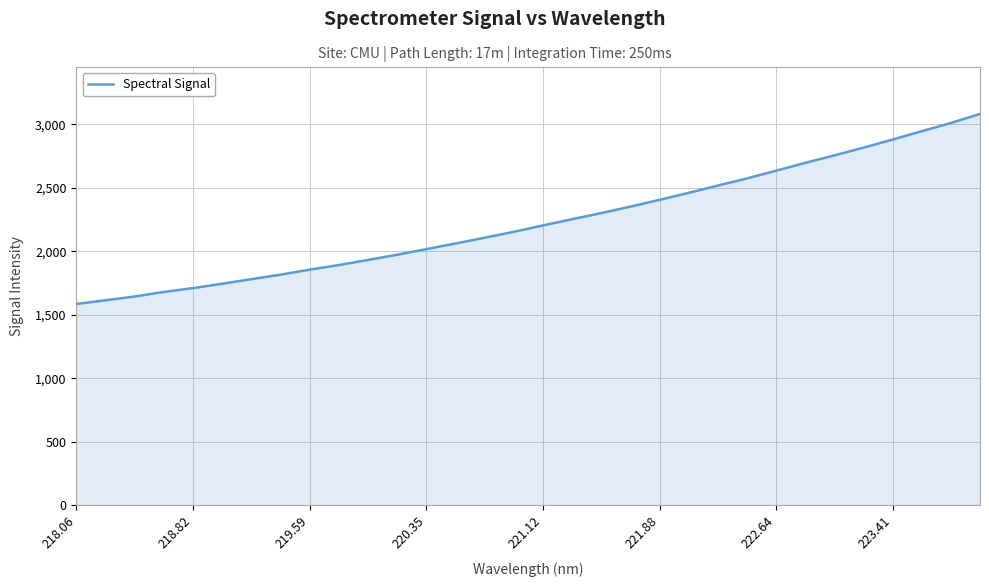

What is the minimum value shown in the chart?

1584.3